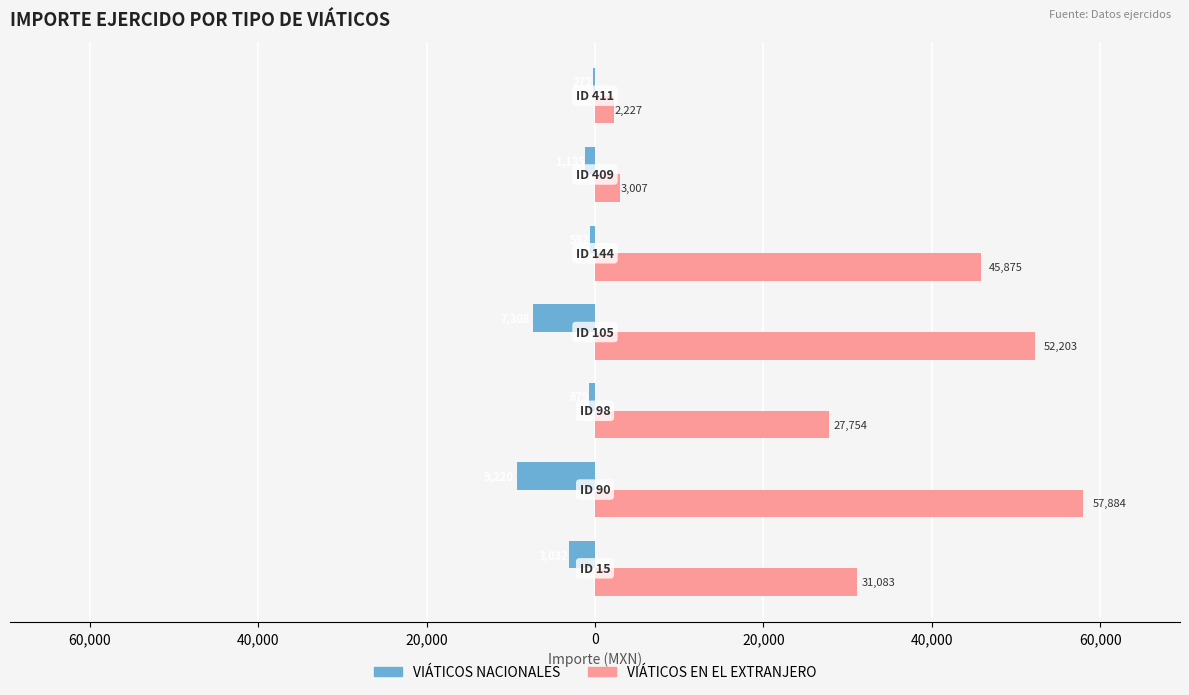

What is the smallest value displayed?

-9220.0